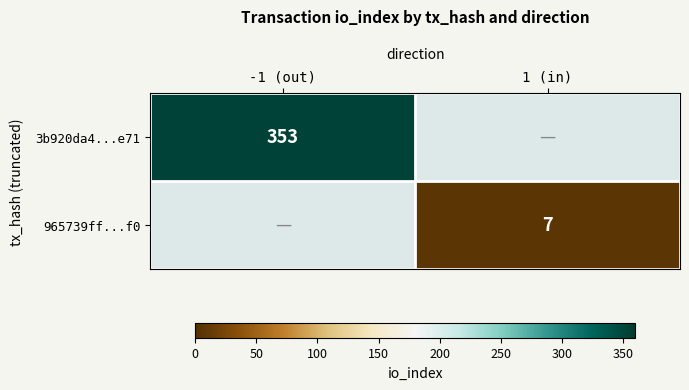

The 3b920da4...e71 series shows 518 at -1 (out). True or false?

False